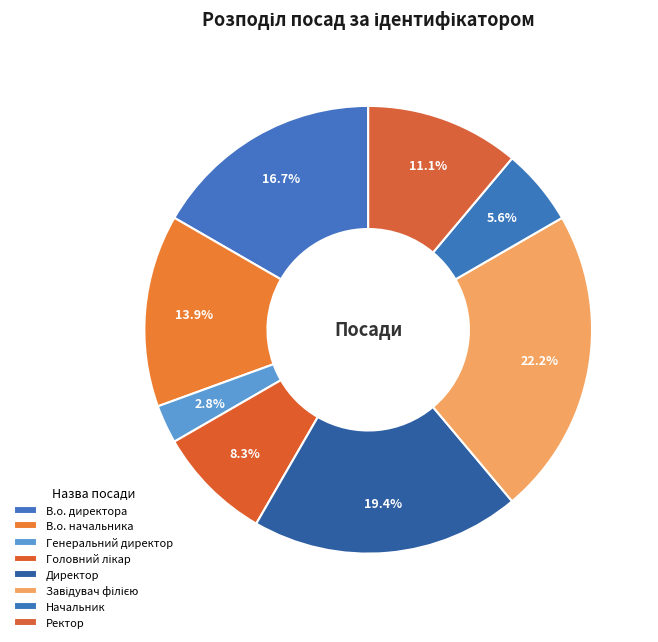

How many segments does this pie chart have?

8